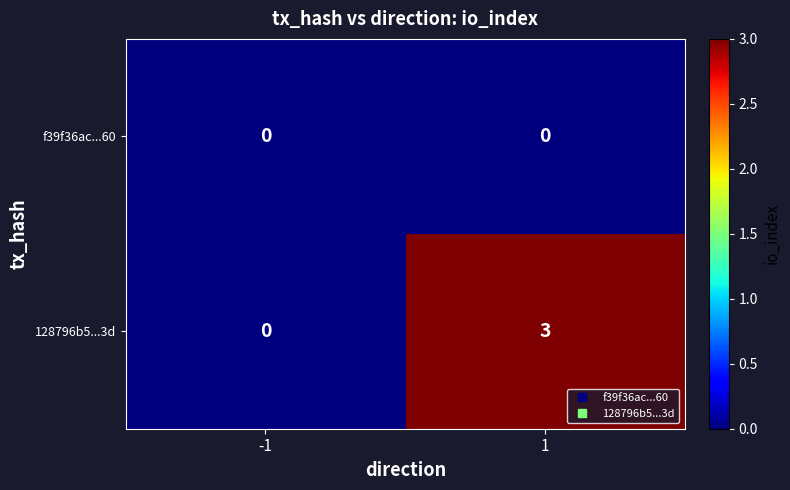

The 128796b5...3d series shows -2 at -1. True or false?

False